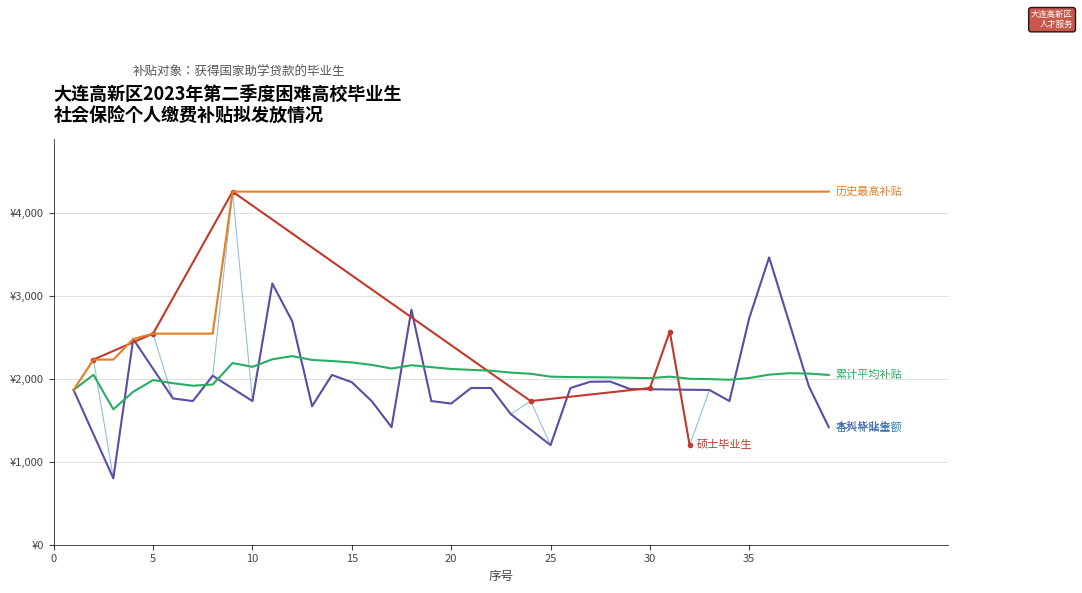

At which category does the chart reach its peak across all series?

9